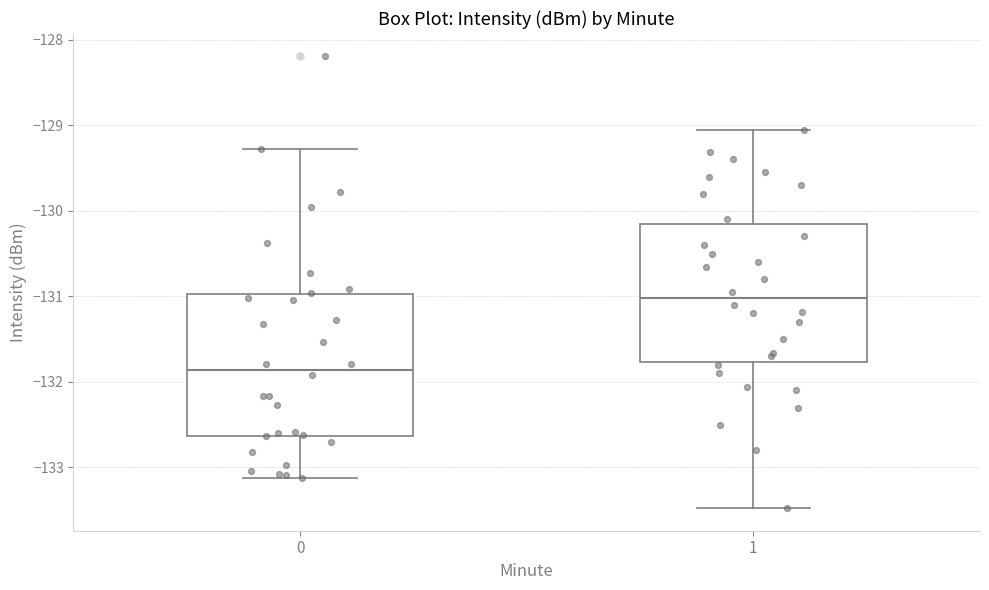

Reading left to right, read every box against the y-axis: the position of its median line, the range the box covers, and the ends of its whiskers. The values are not printed on the chart, so give them approximately, as read against the axis.

0: median -131.9, box -132.6 to -131.0, whiskers -133.1 to -129.3
1: median -131.0, box -131.8 to -130.1, whiskers -133.5 to -129.1